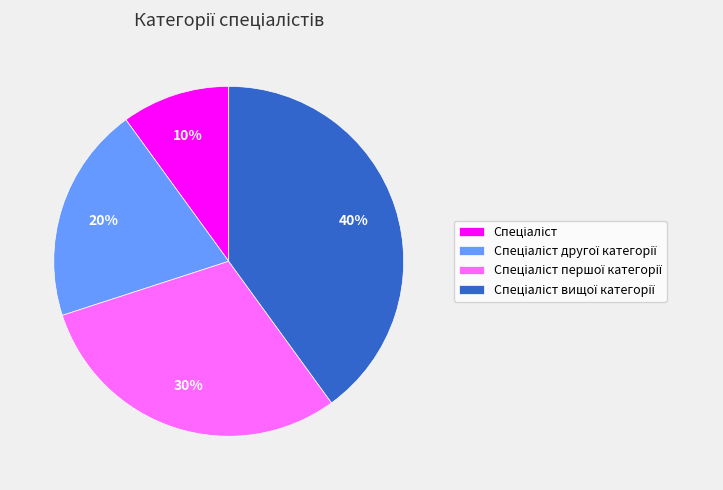

Does any single category account for the majority?

No